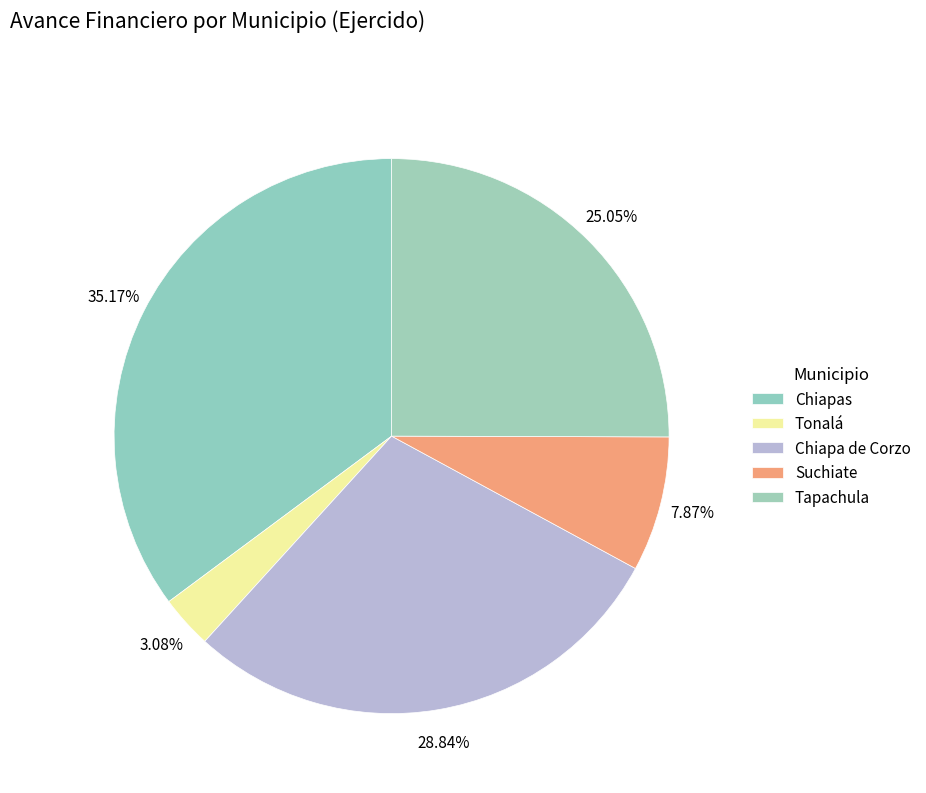

How many slices are in this pie chart?

5